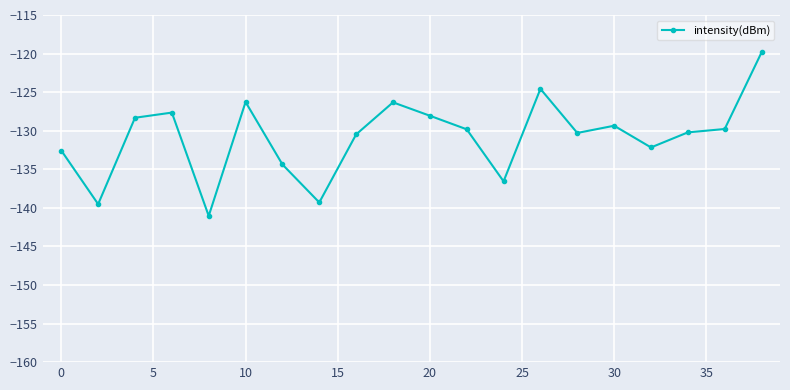

What is the value of the 15th point from the left?

-130.3